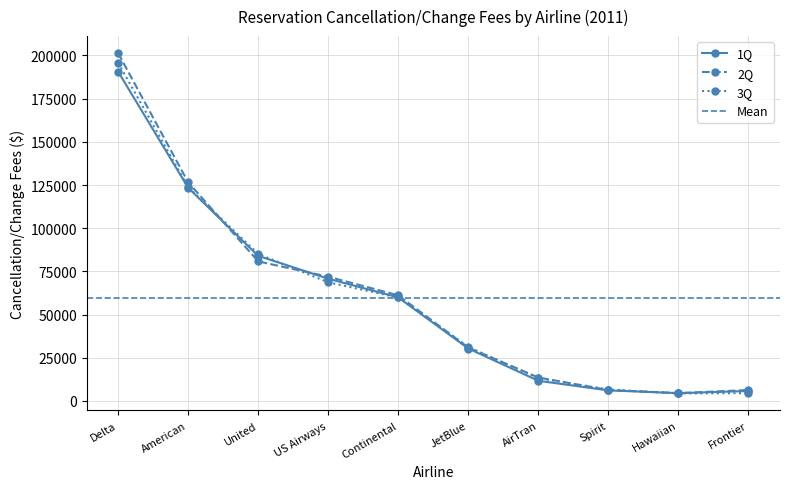

True or false: 3Q has a value of 123738 at American.

True